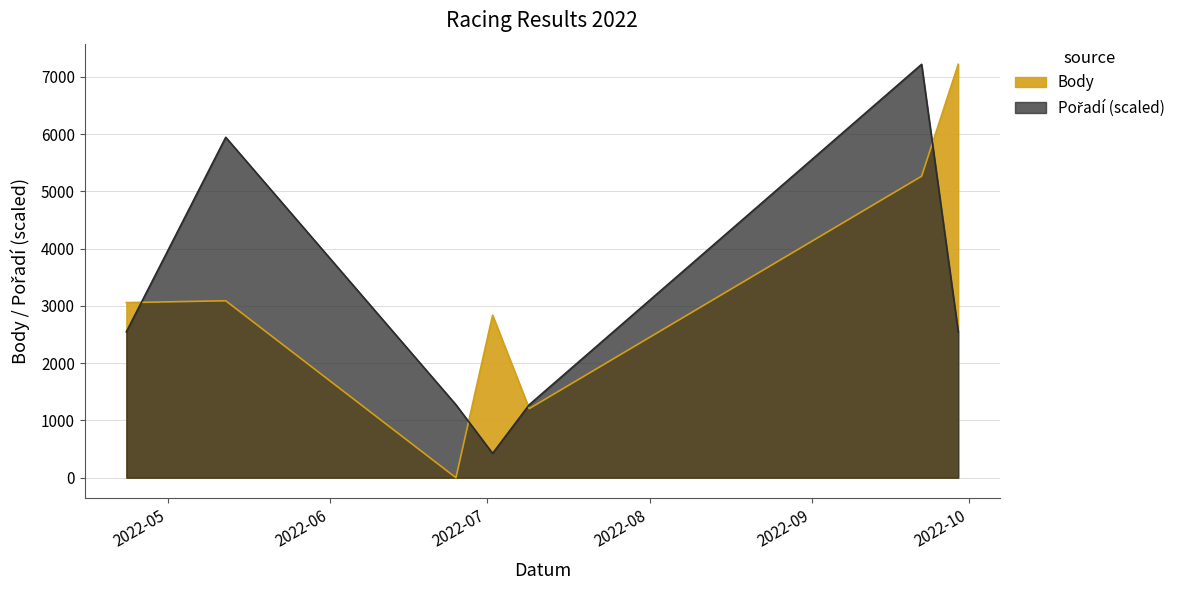

Reading left to right, list all the values displayed in this chart.

Body: 3058.0	3090.0	0.0	2838.0	1206.0	5265.0	7219.0
Pořadí: 2547.9	5945.1	1273.9	424.6	1273.9	7219.0	2547.9